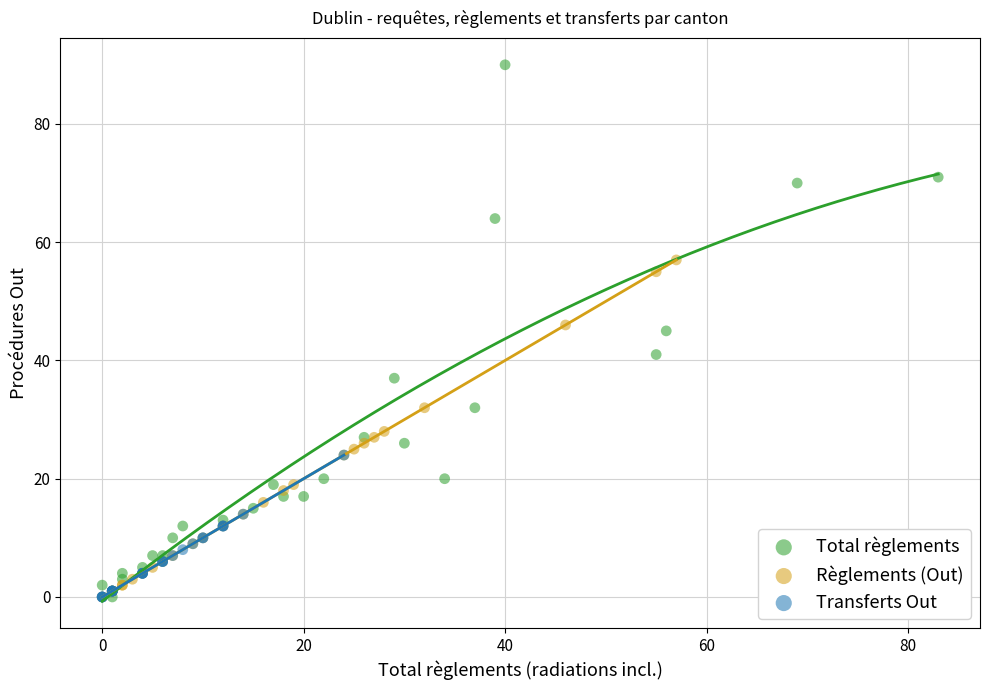

Which series has the widest spread of Y values?

Total règlements